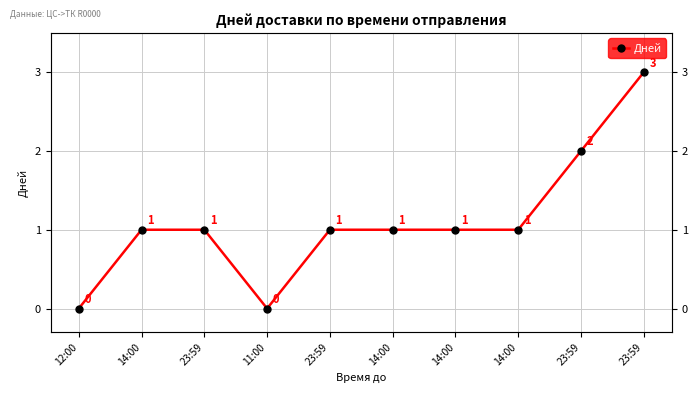

At which category does the chart reach its peak across all series?

23:59